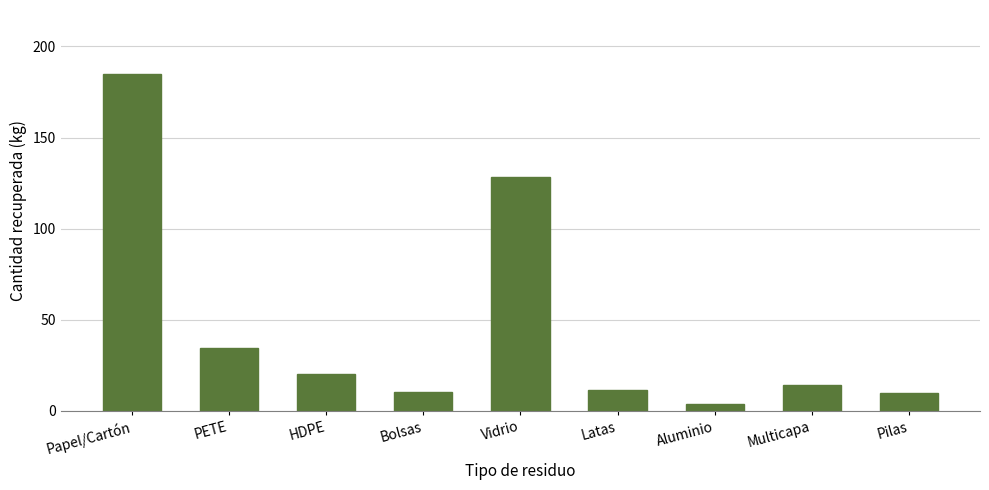

What is the maximum value shown in the chart?

185.0